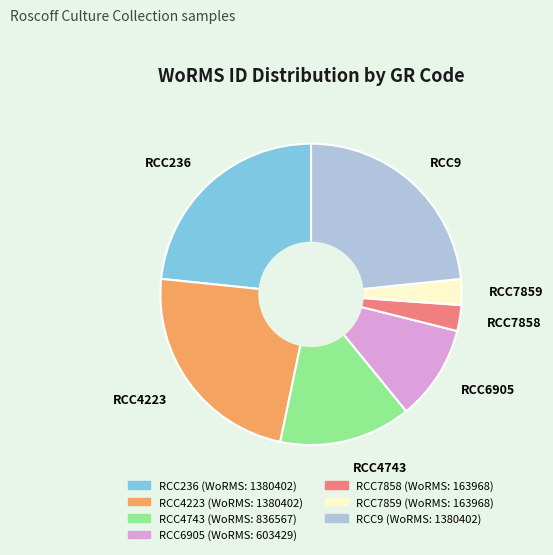

Do RCC6905 and RCC4223 together represent more than half of the pie?

No